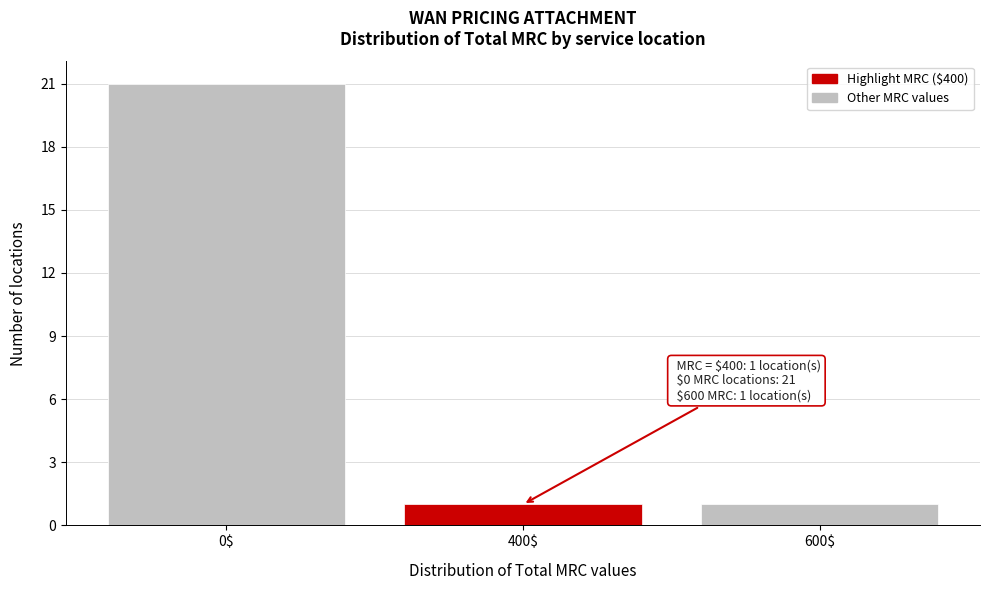

Reading right to left, extract all data points from this chart.

1	1	21